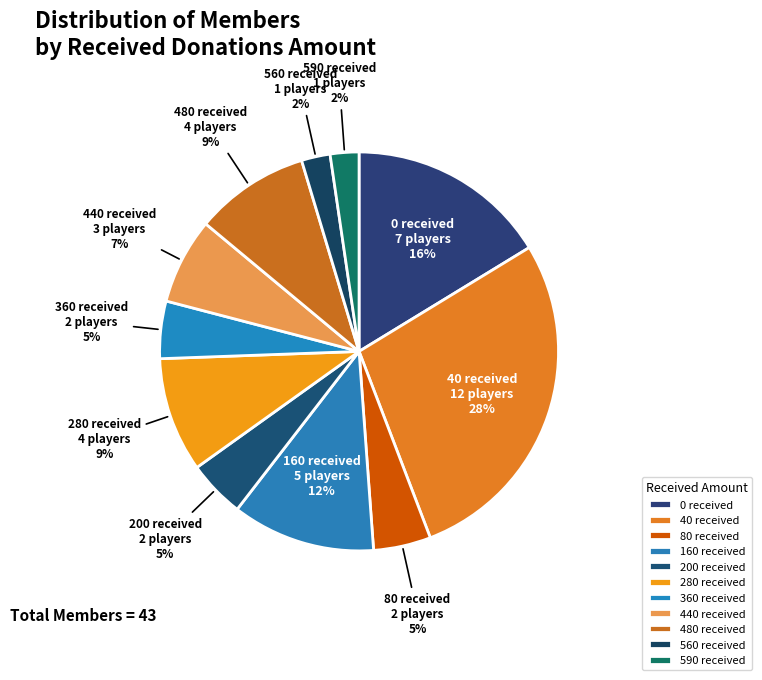

Between 440 and 280, which is larger?

280